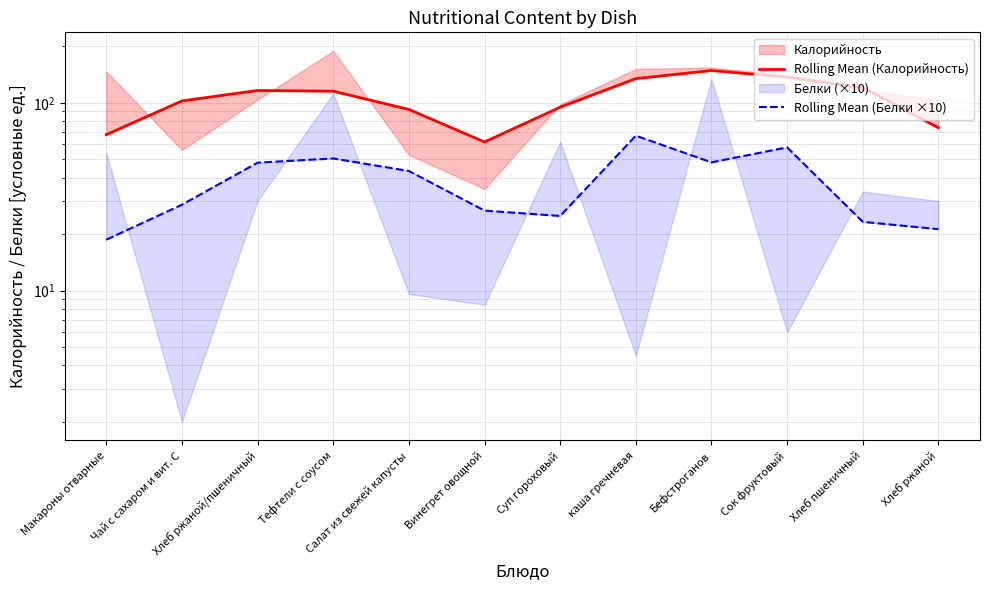

What is the total value across all series at Хлеб ржаной/пшеничный?

164.3